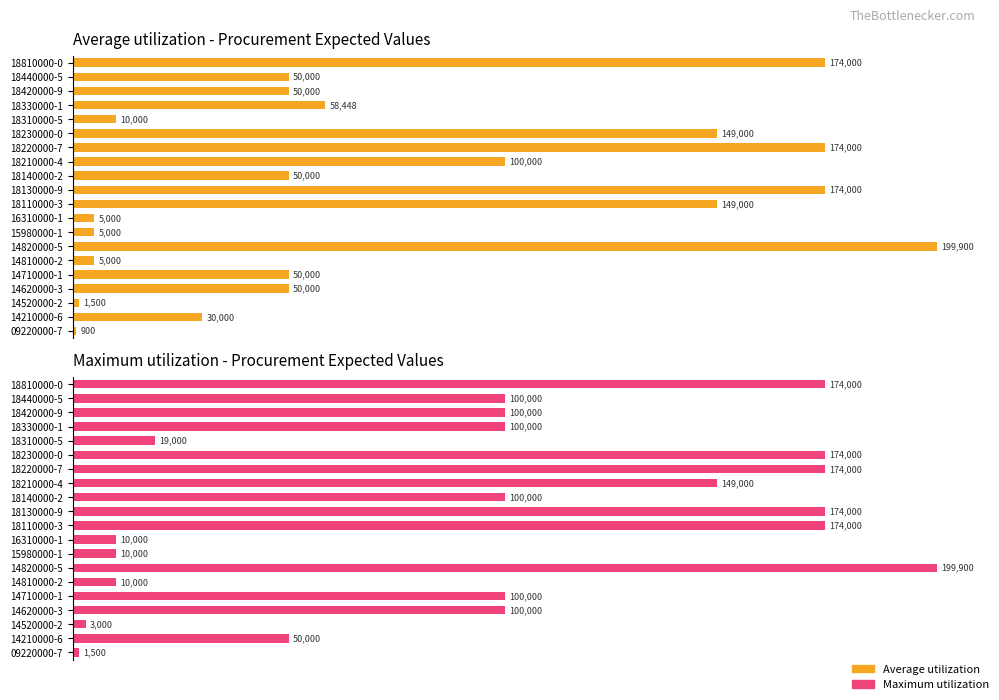

Rank the series by their average value, from lowest to highest.

Average utilization, Maximum utilization